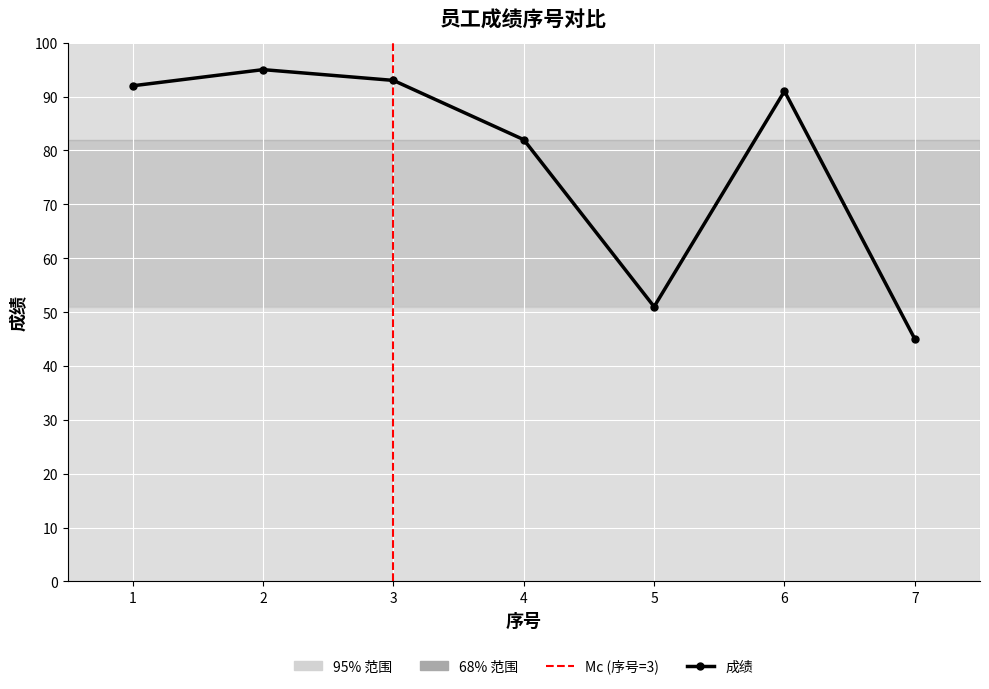

List the labels in order of value, largest first.

2, 3, 1, 6, 4, 5, 7